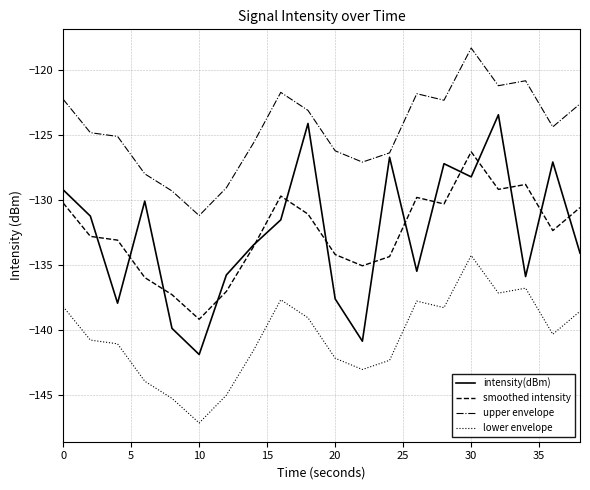

Which series has the largest range (max minus min)?

intensity(dBm)